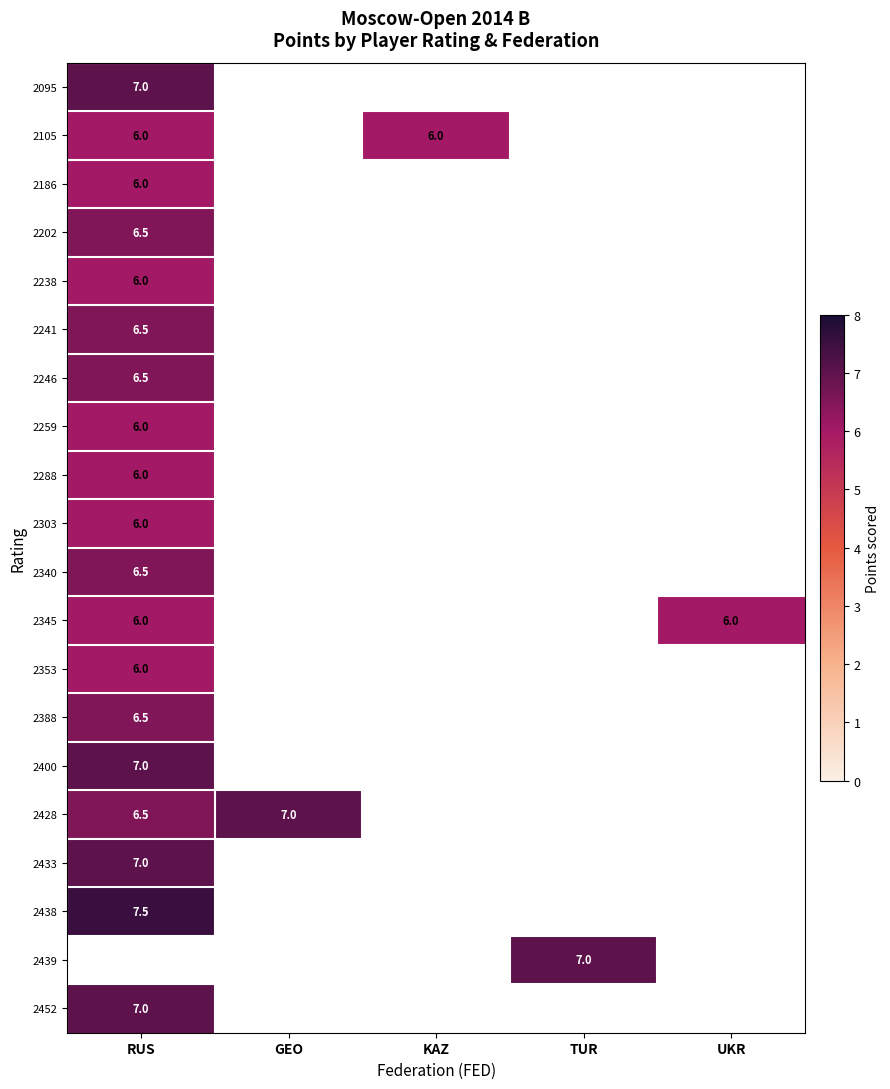

The 2303 series shows 9.6 at RUS. True or false?

False